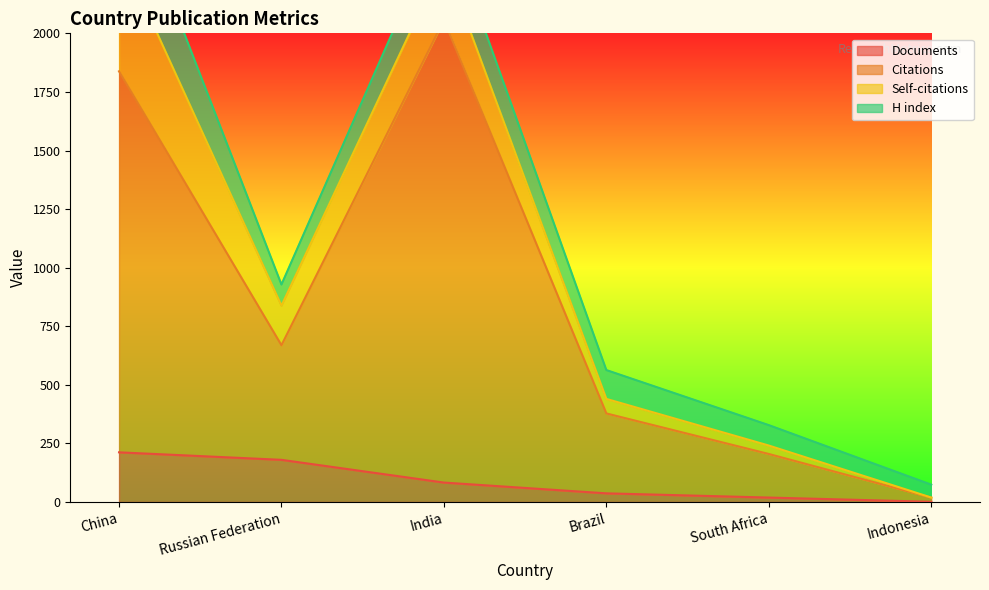

At which category does Citations reach its first local peak?

India